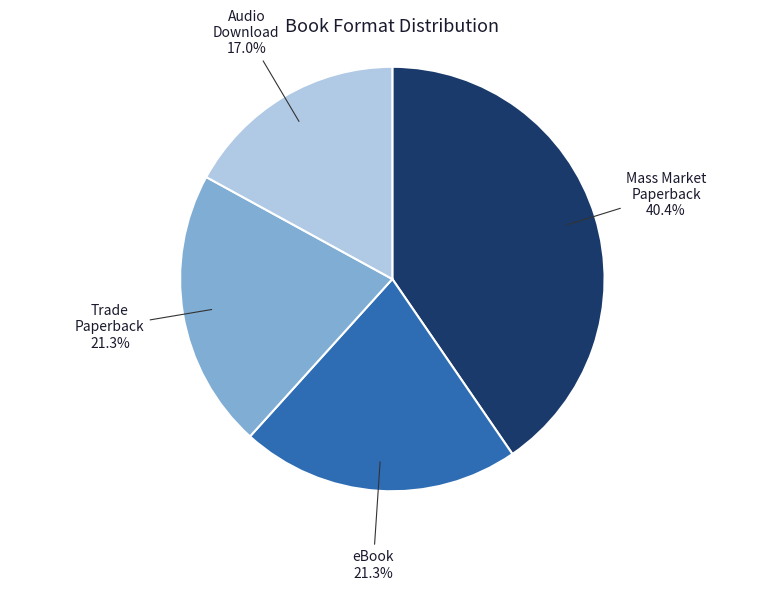

Count the number of slices in the pie.

4